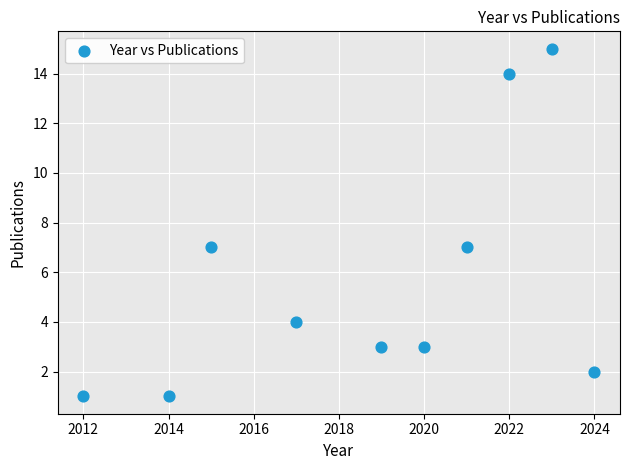

What is the range of Y values (max minus min)?

14